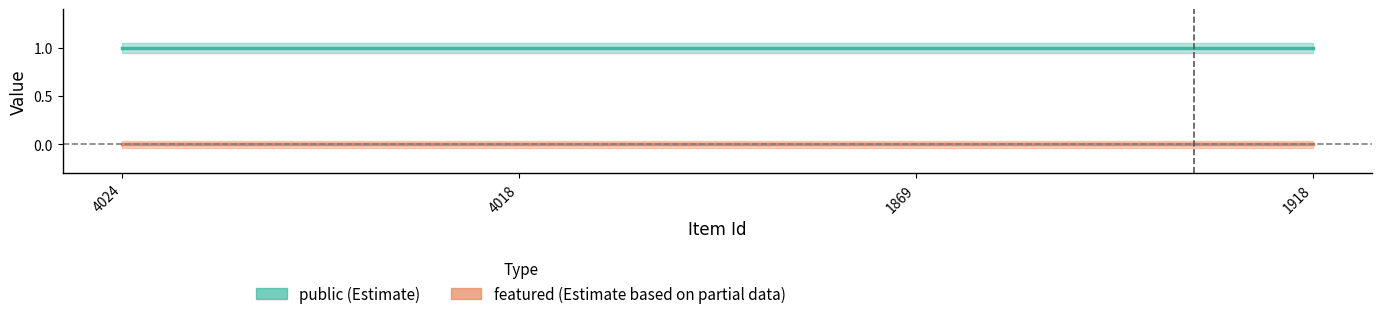

What is the average value of the public series?

1